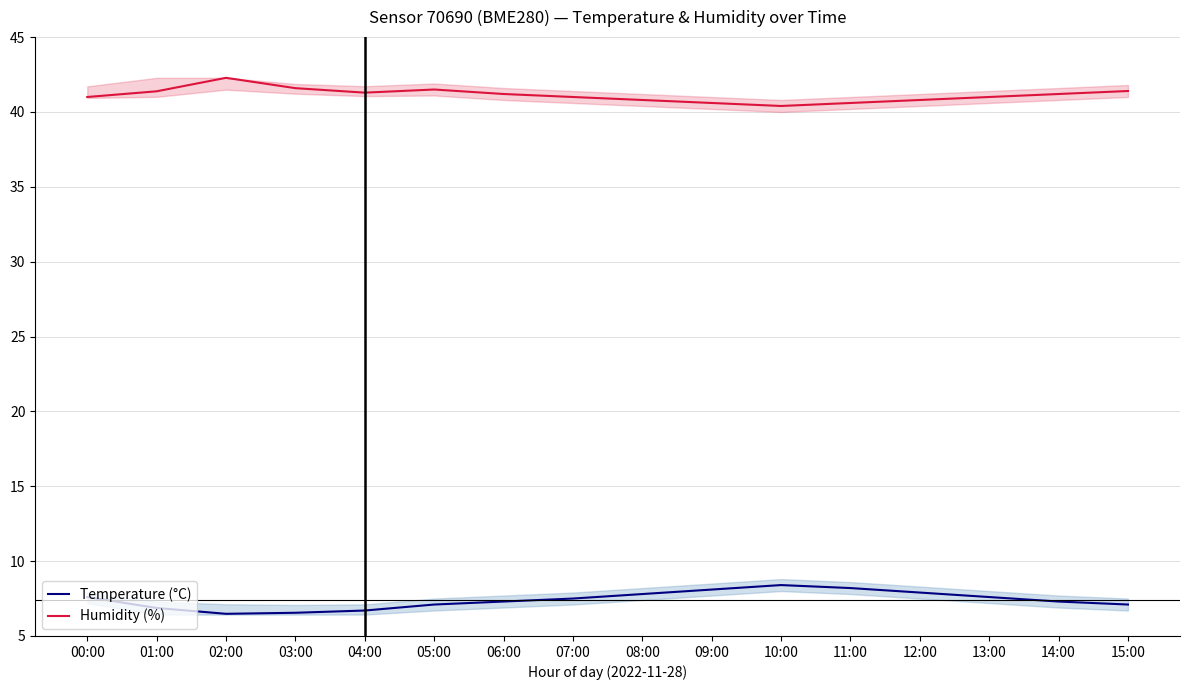

In Humidity (%), how many points are higher than both neighbors (excluding endpoints)?

2